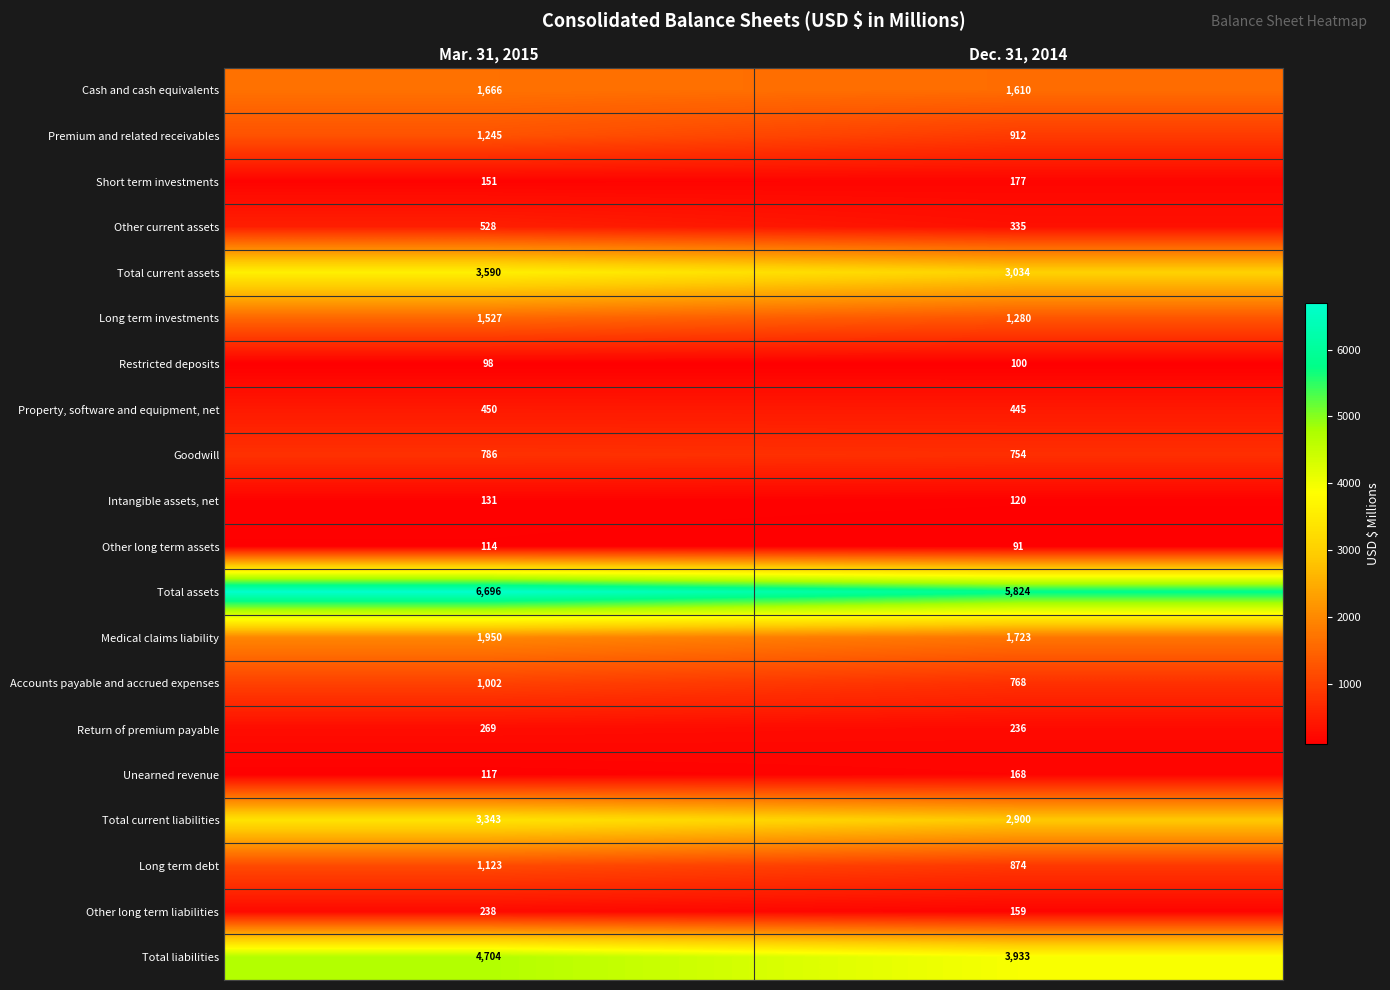

Which series changed the most between Mar. 31, 2015 and Dec. 31, 2014?

Total assets